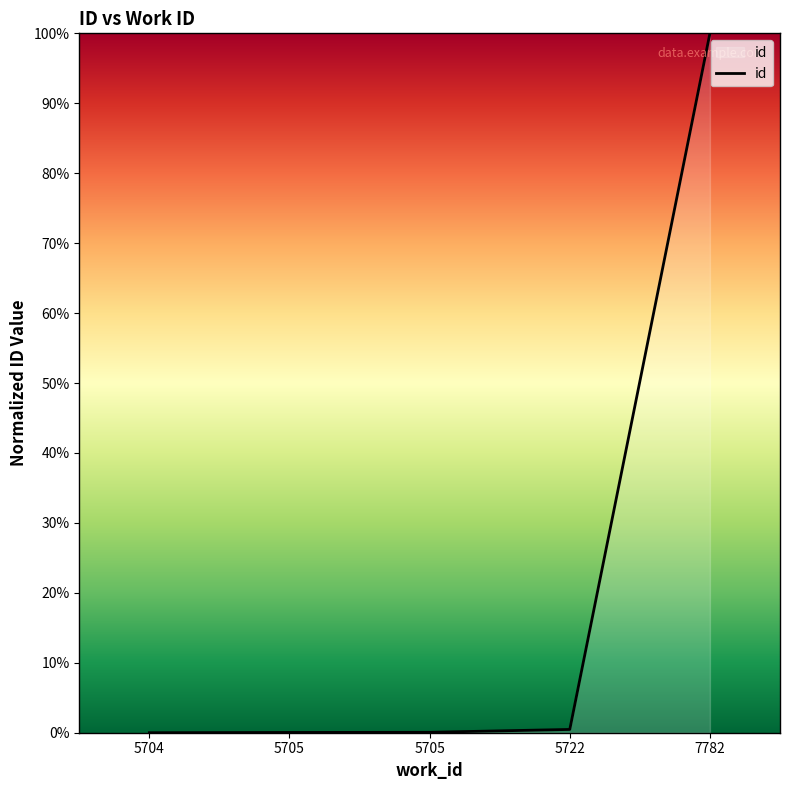

At which category does the chart reach its minimum across all series?

5704